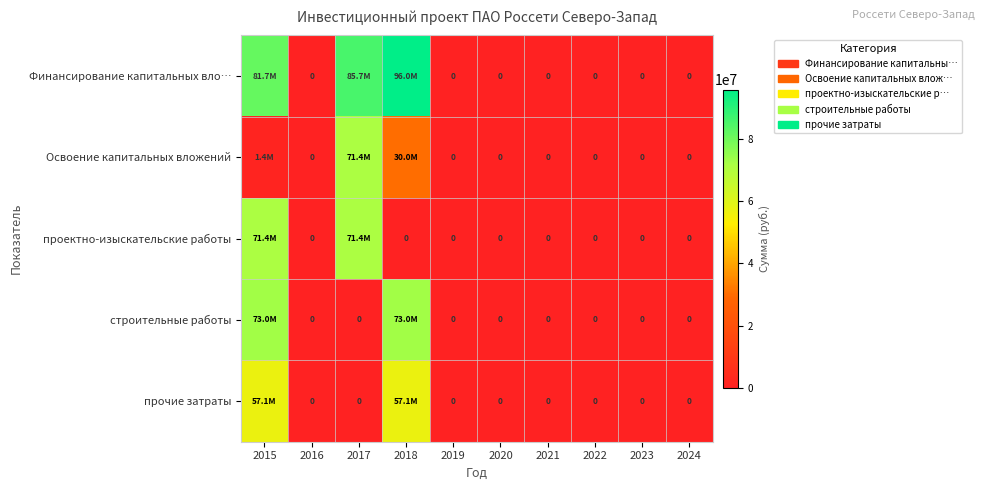

Which series has the widest spread of values?

Финансирование капитальных вло…